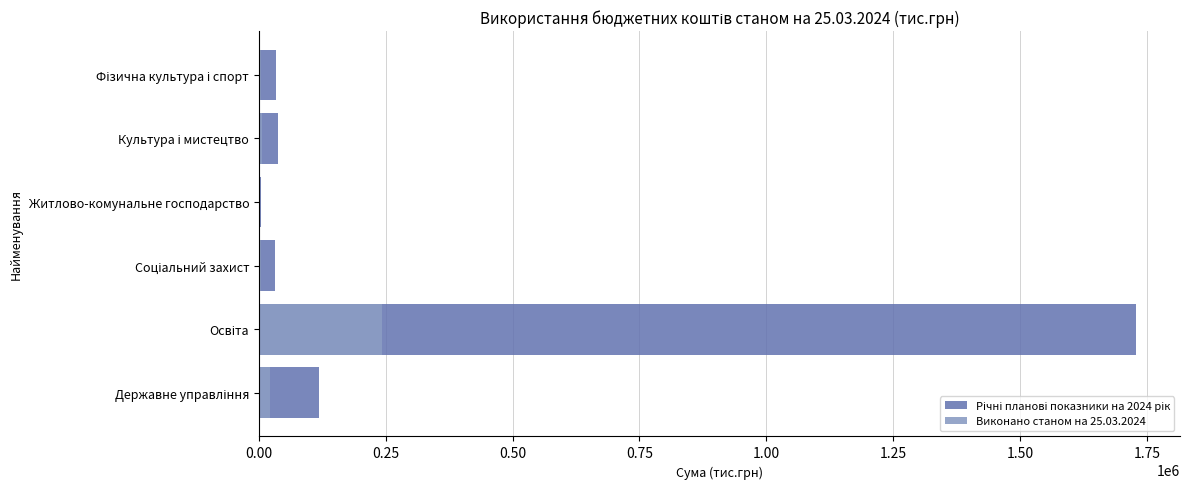

Which series has the largest total across all categories?

Річні планові показники на 2024 рік